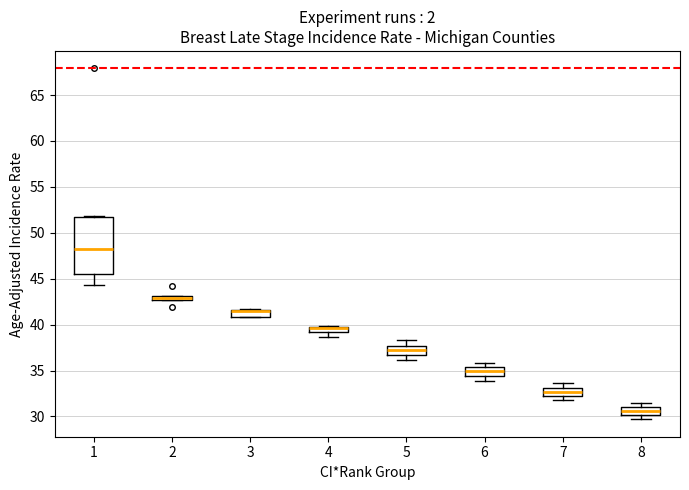

Which box is the tallest, from its lower edge to its upper edge?

1